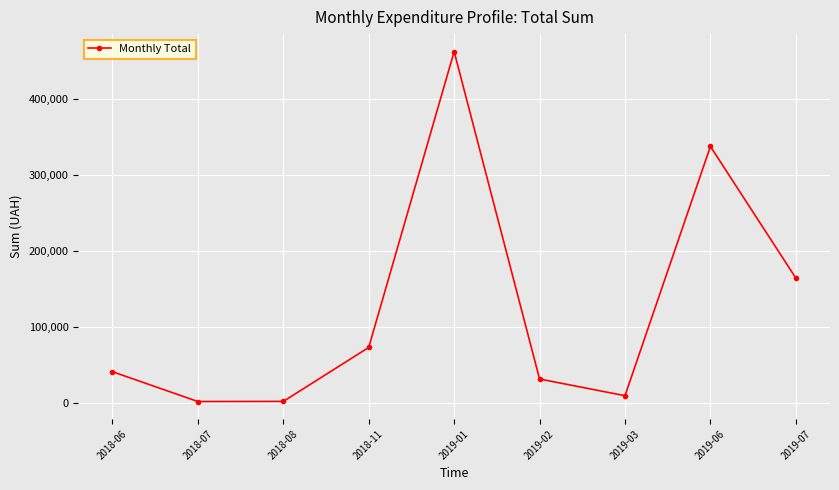

How many points are higher than both their immediate neighbors (excluding endpoints)?

2